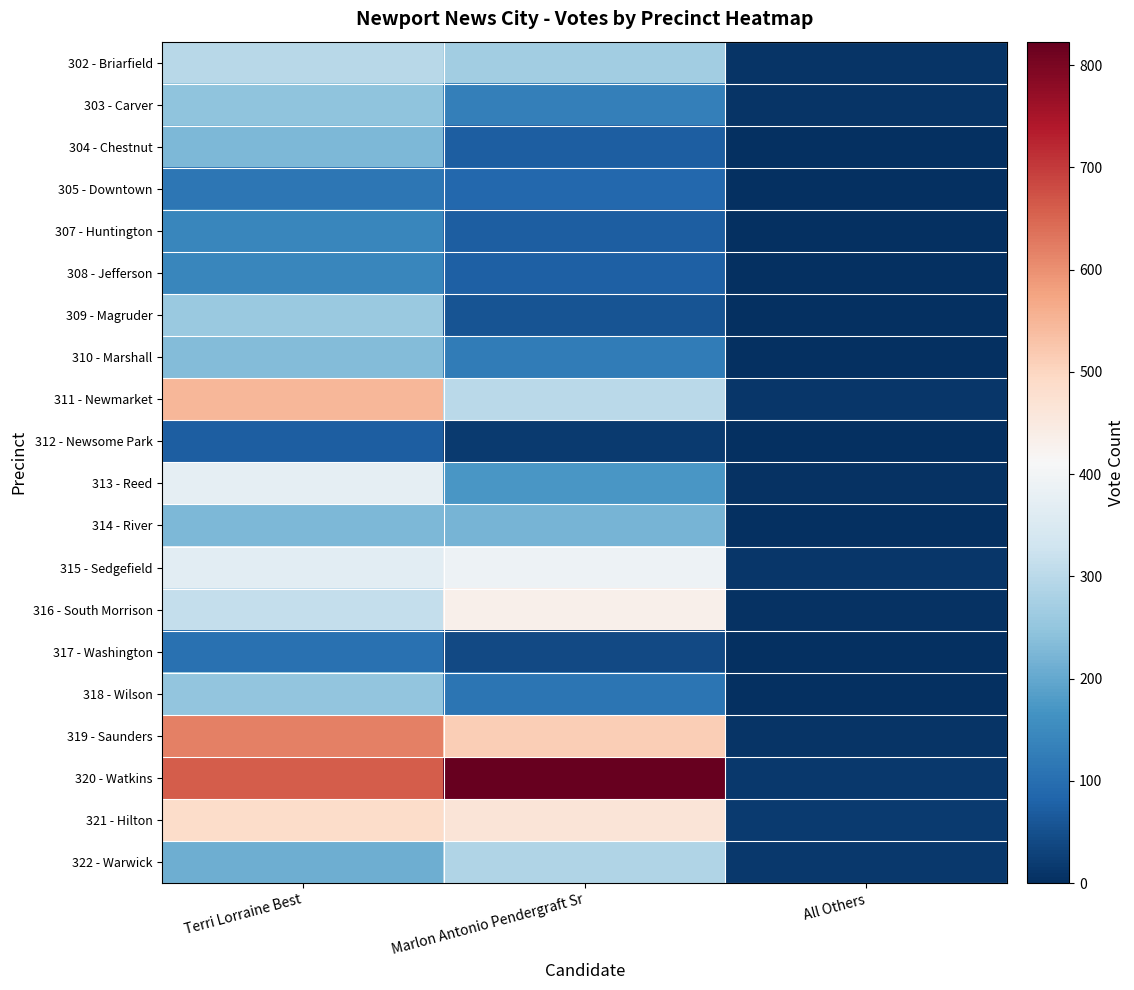

What is the difference between the highest and lowest values at Terri Lorraine Best?

590